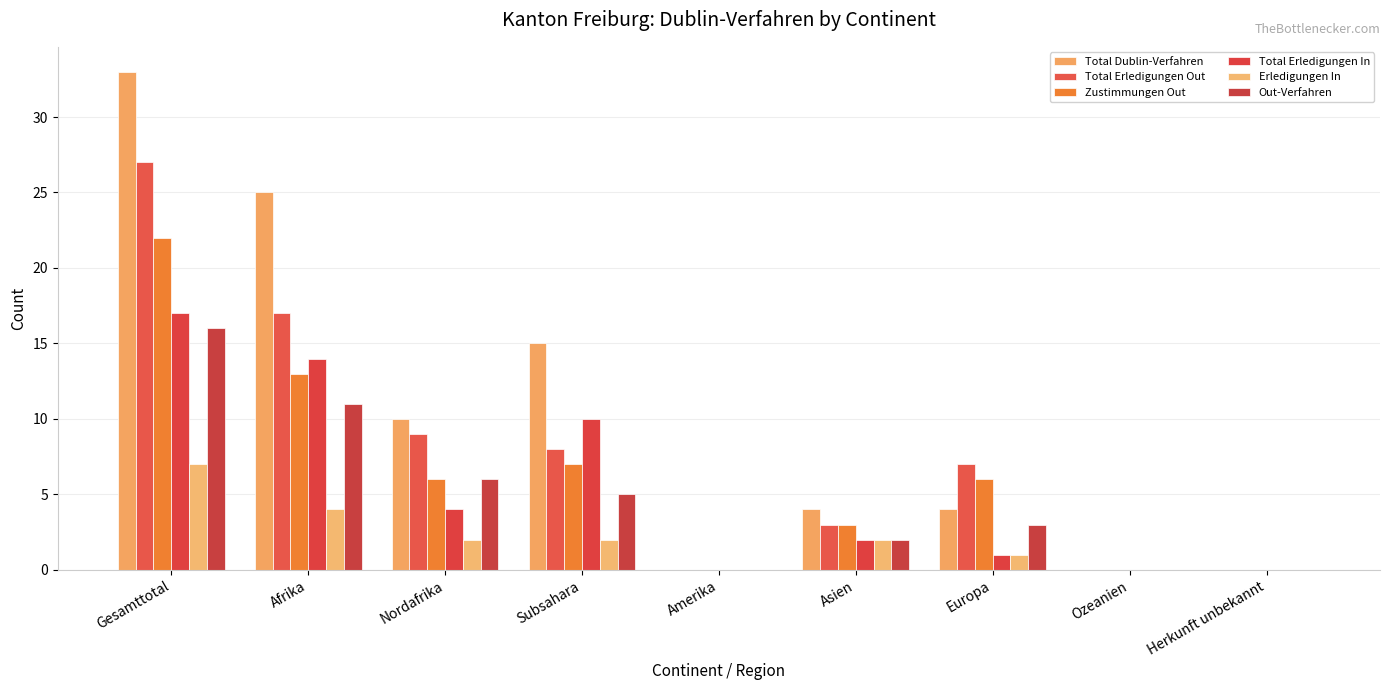

What is the maximum value for Zustimmungen Out?

22